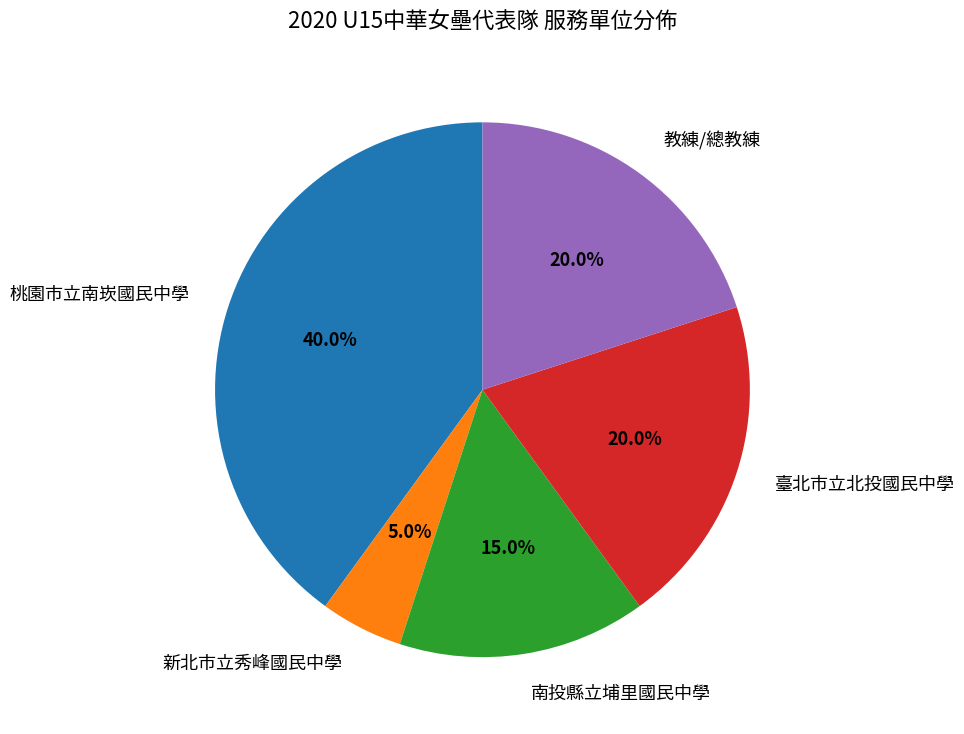

To the nearest percent, what is the difference between the 南投縣立埔里國民中學 and 桃園市立南崁國民中學 slice percentages?

25%